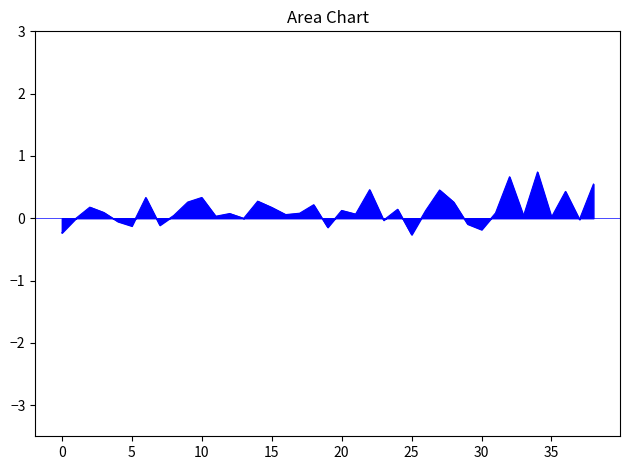

What is the greatest value displayed?

0.7